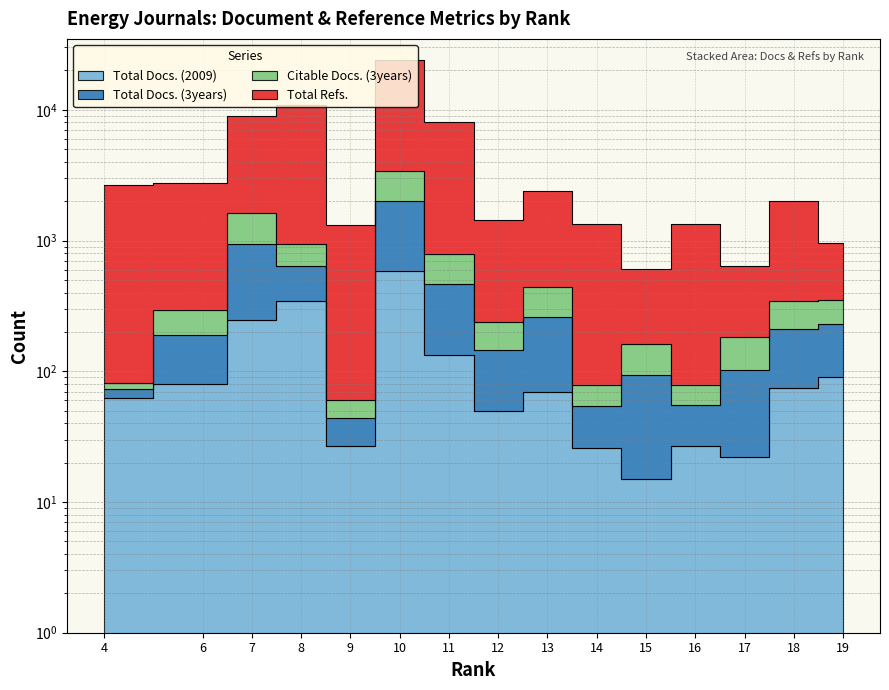

What is the maximum value for Total Refs.?

24113